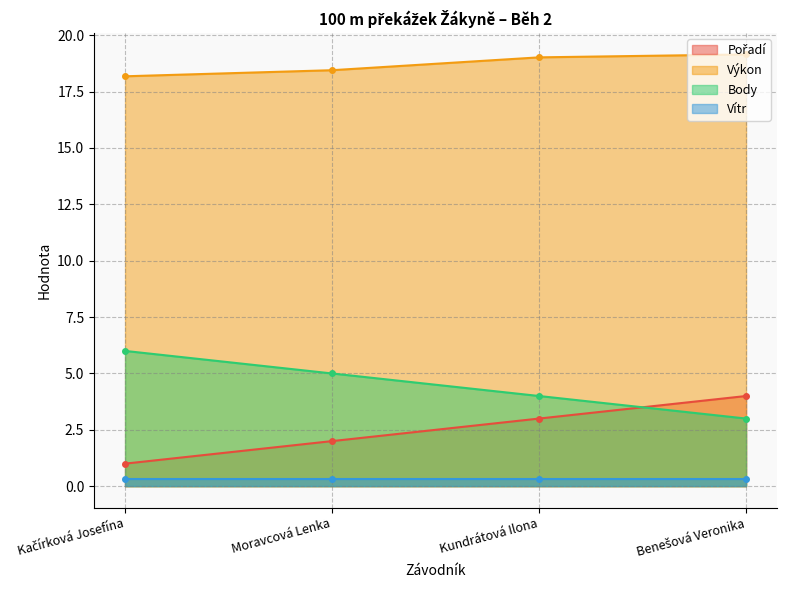

What is the label of the 4th point from the right?

Kačírková Josefína